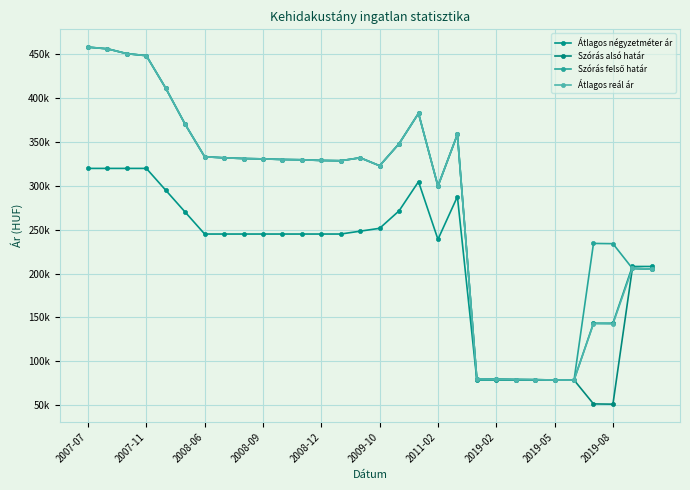

Which series has the largest total across all categories?

Szórás felső határ